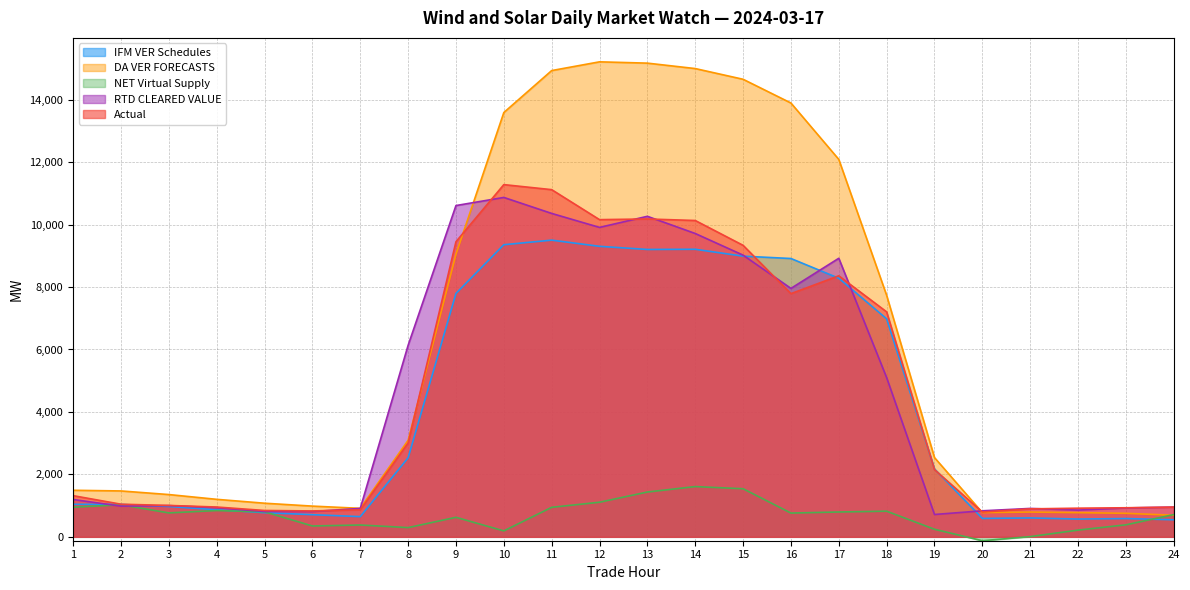

Rank the categories by RTD CLEARED VALUE value from lowest to highest.

19, 6, 5, 20, 22, 21, 7, 23, 4, 24, 2, 3, 1, 18, 8, 16, 17, 15, 14, 12, 13, 11, 9, 10